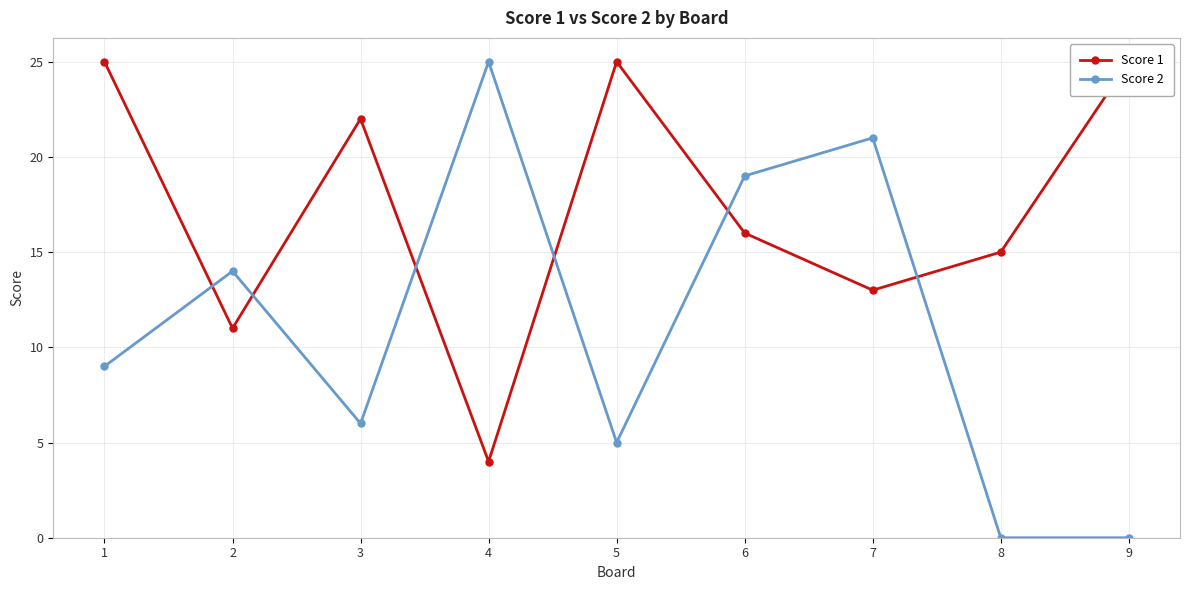

What is the total value across all series at 8?

15